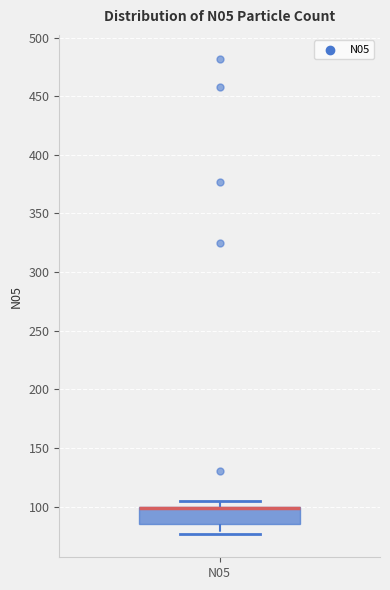

Read this box plot against the y-axis: the position of the median line, the range covered by the box, and the ends of both whiskers. The values are not printed on the chart, so give them approximately, as read against the axis.

median 100 (drawn on the box's upper edge), box 85 to 100, whiskers 75 to 105